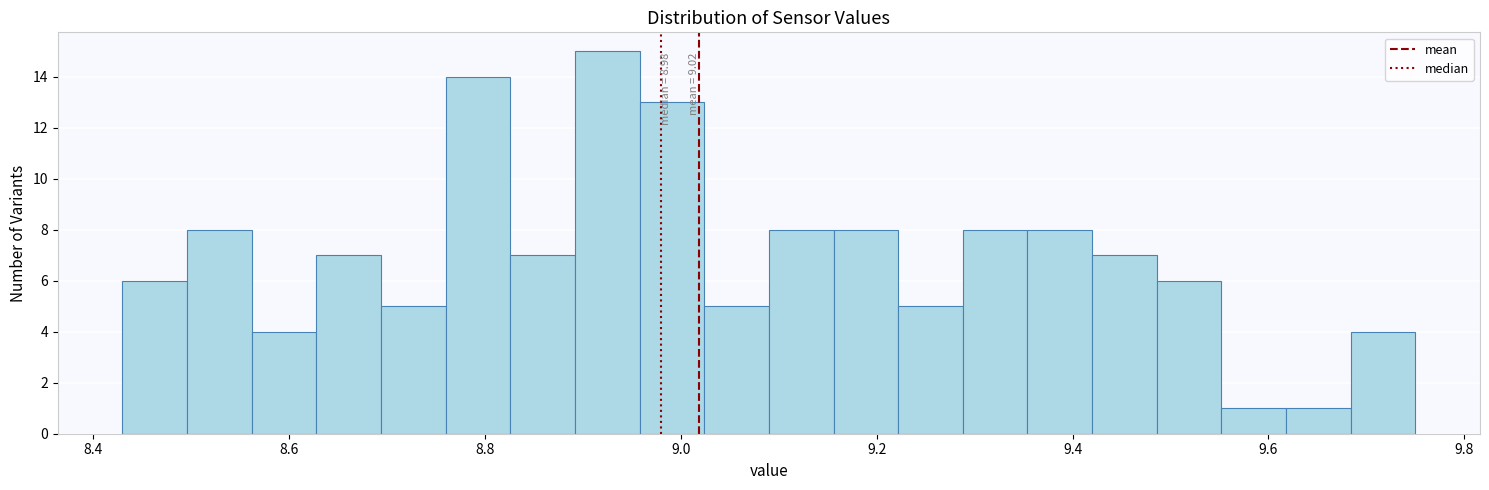

Read against the x-axis, roughly where is the centre of the tallest bar?

8.92